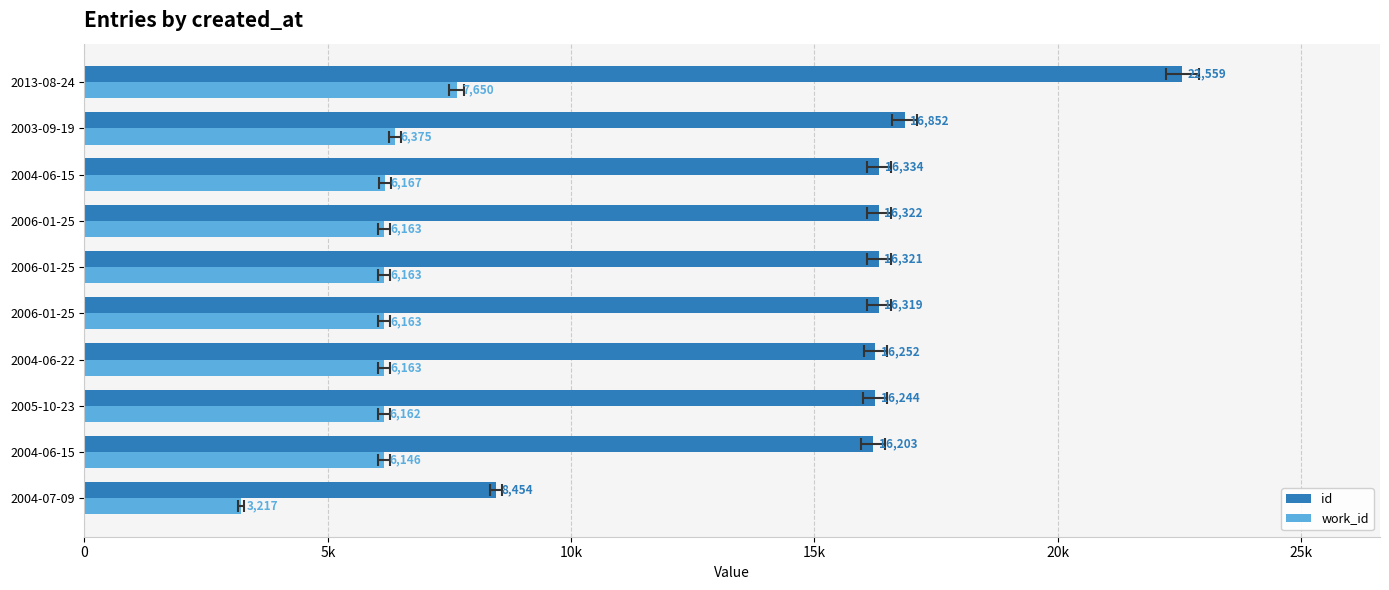

What is the maximum value shown in the chart?

22559